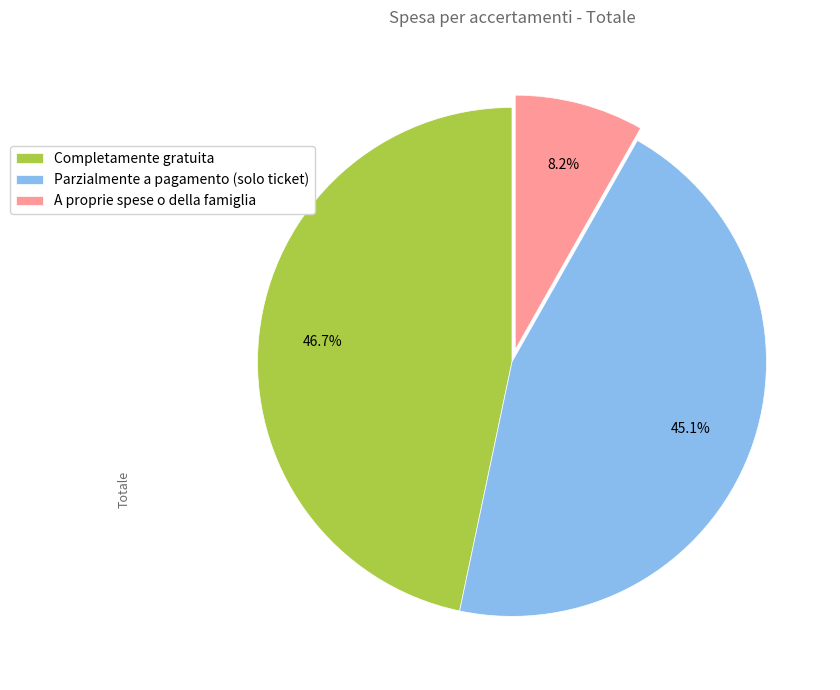

Rank the categories by value from highest to lowest.

Completamente gratuita, Parzialmente a pagamento (solo ticket), A proprie spese o della famiglia